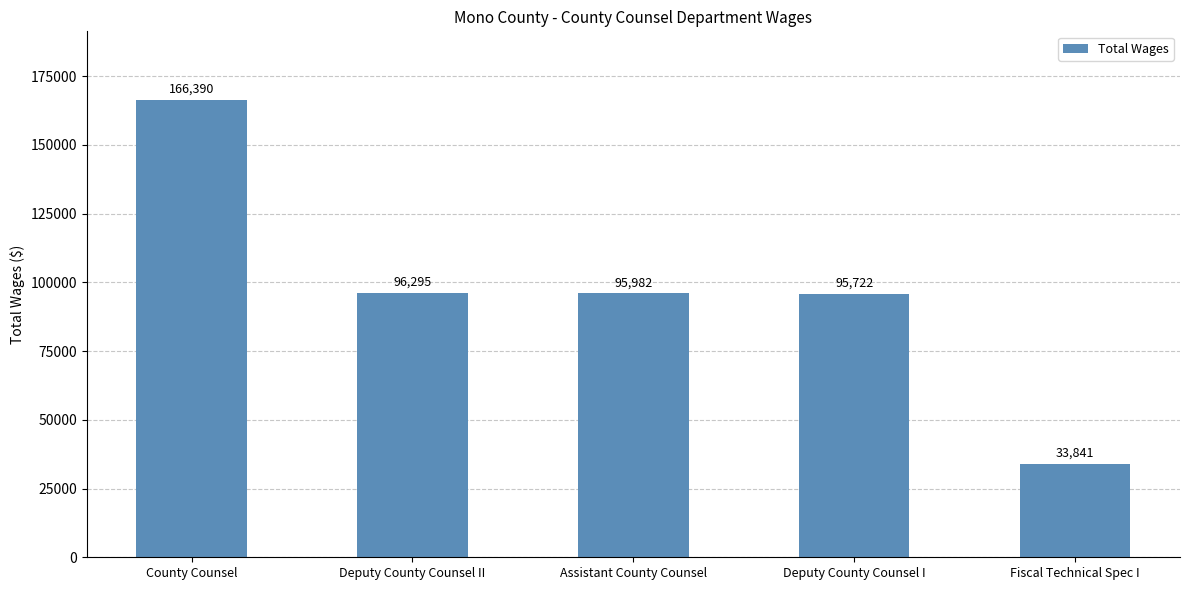

At which label is the value closest to 100115?

Deputy County Counsel II